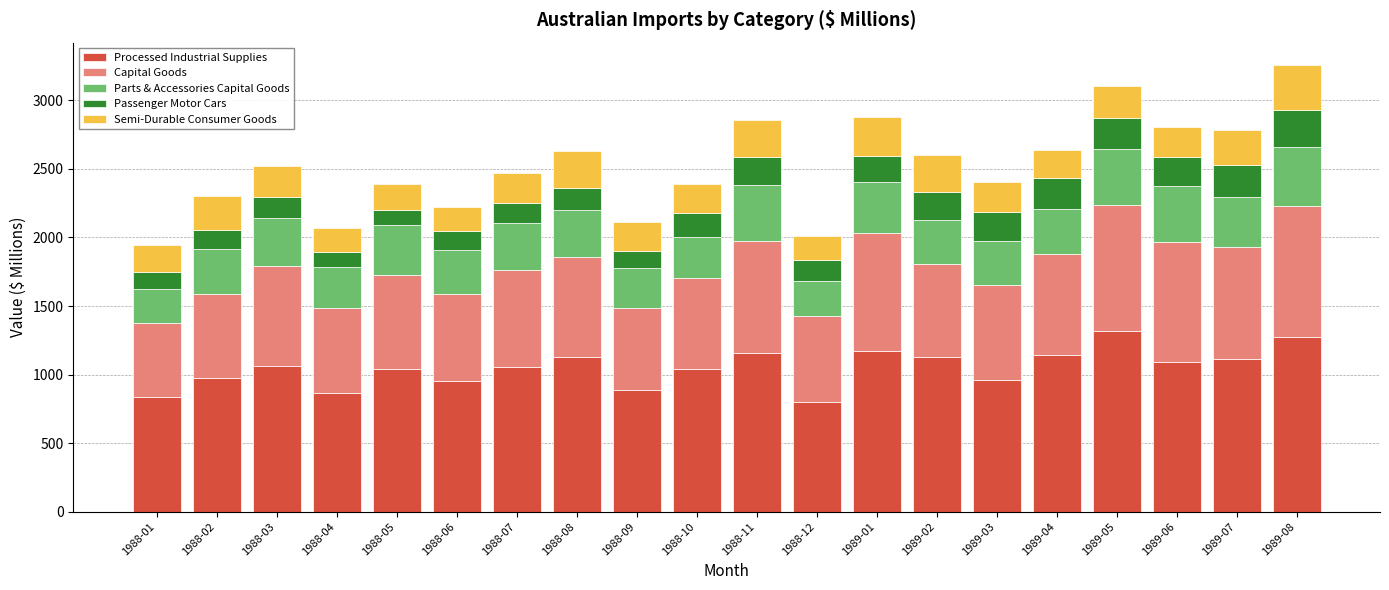

What is the total value across all series at 1988-11?

2854